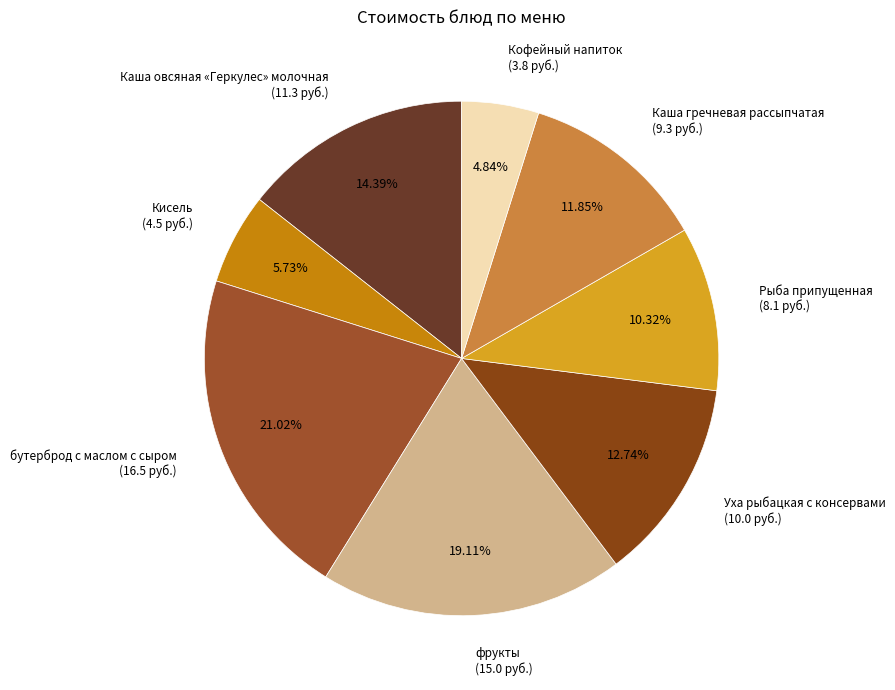

Count the number of slices in the pie.

8